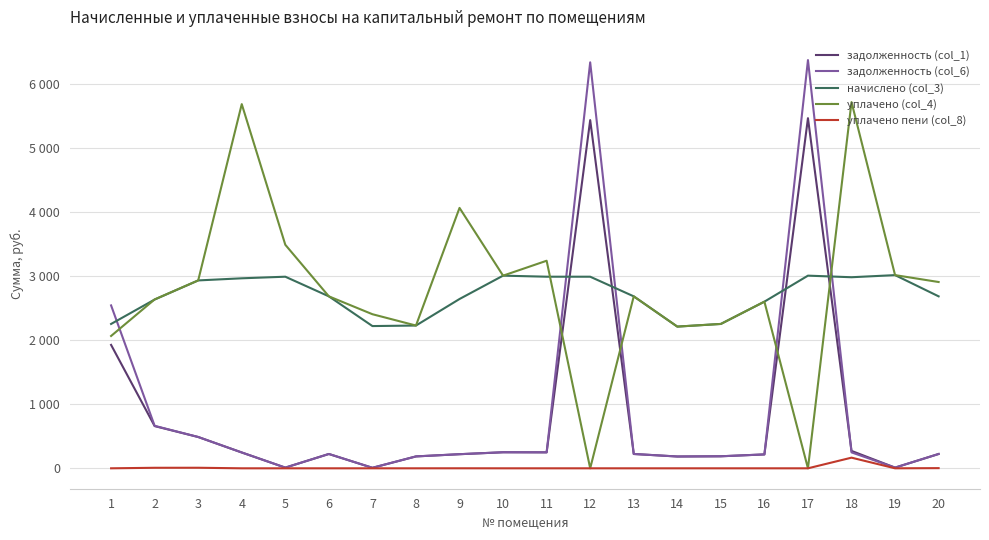

At which category is the sum across all series the highest?

17